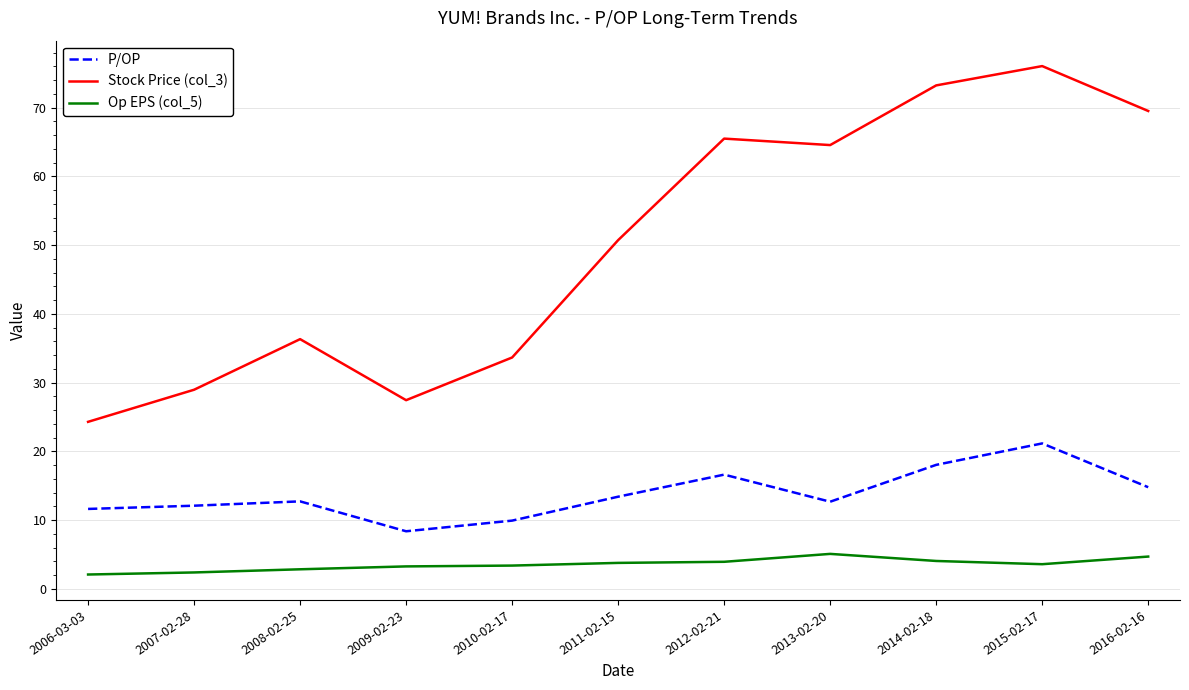

List the series in order of their peak value, lowest first.

Op EPS (col_5), P/OP, Stock Price (col_3)